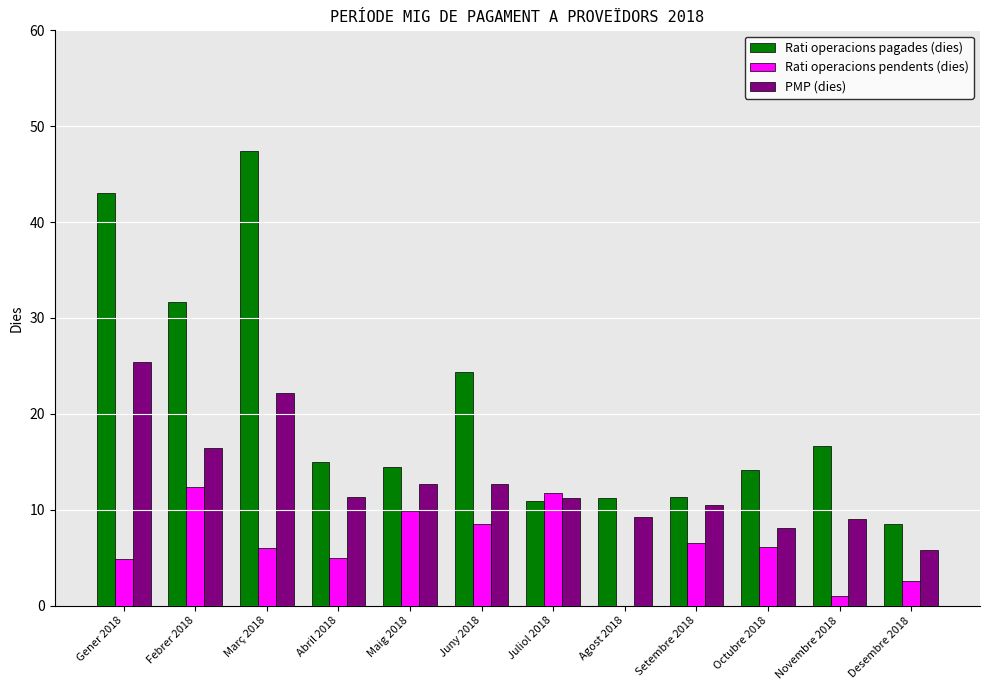

At which category does the chart reach its peak across all series?

Març 2018